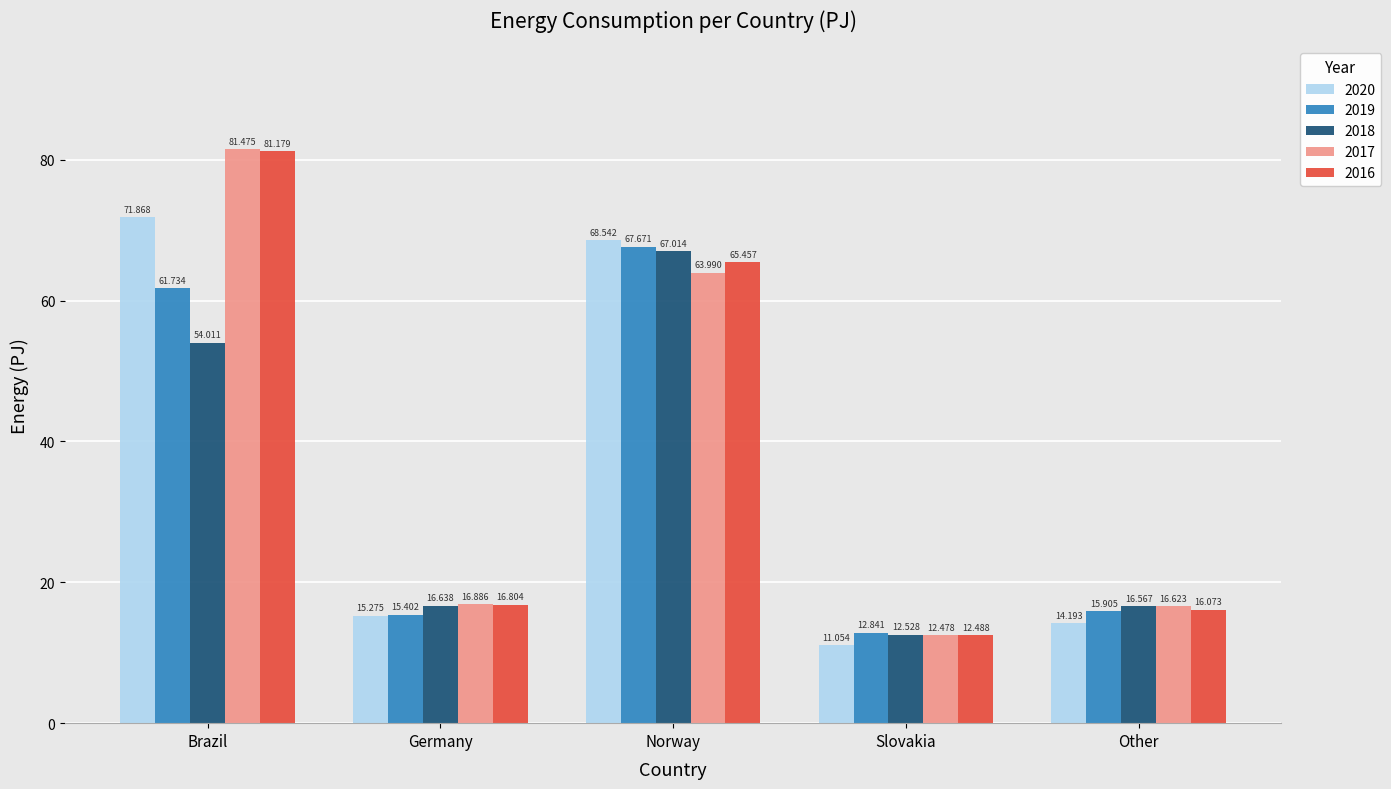

What is the label of the 4th bar from the right?

Germany